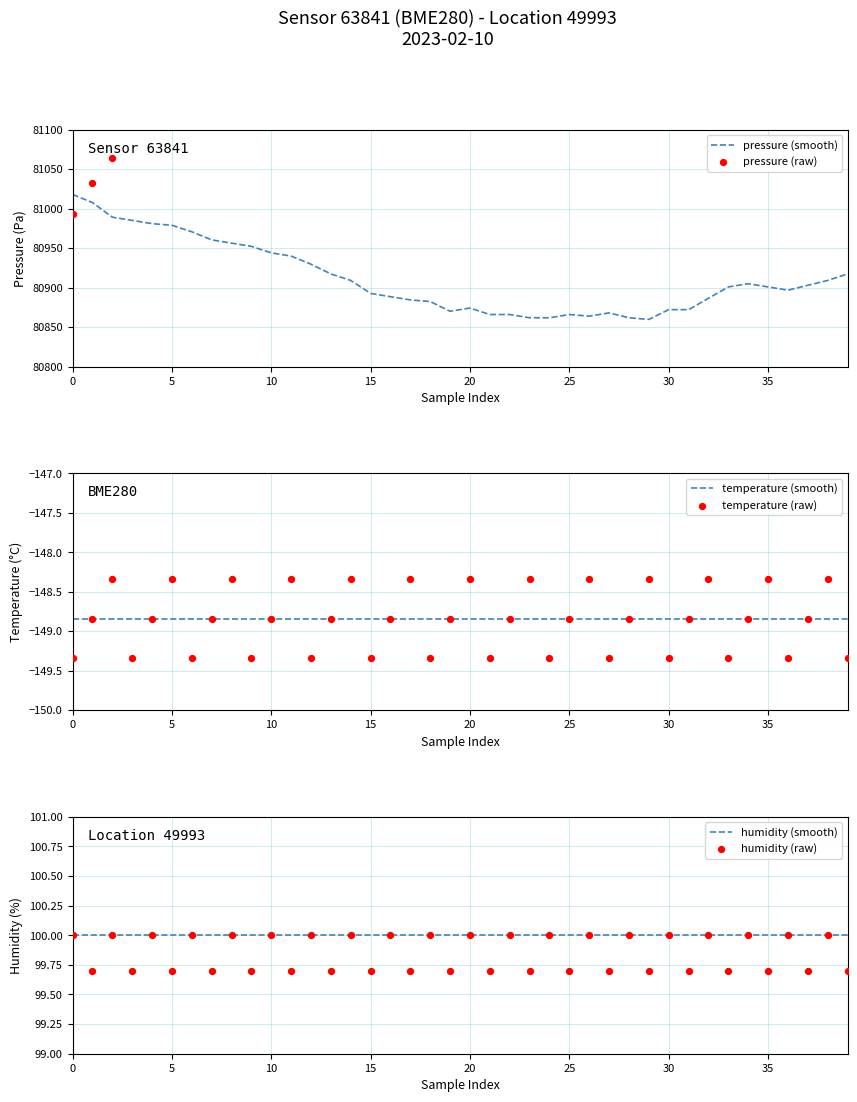

At how many categories does at least one series exceed 57464?

40